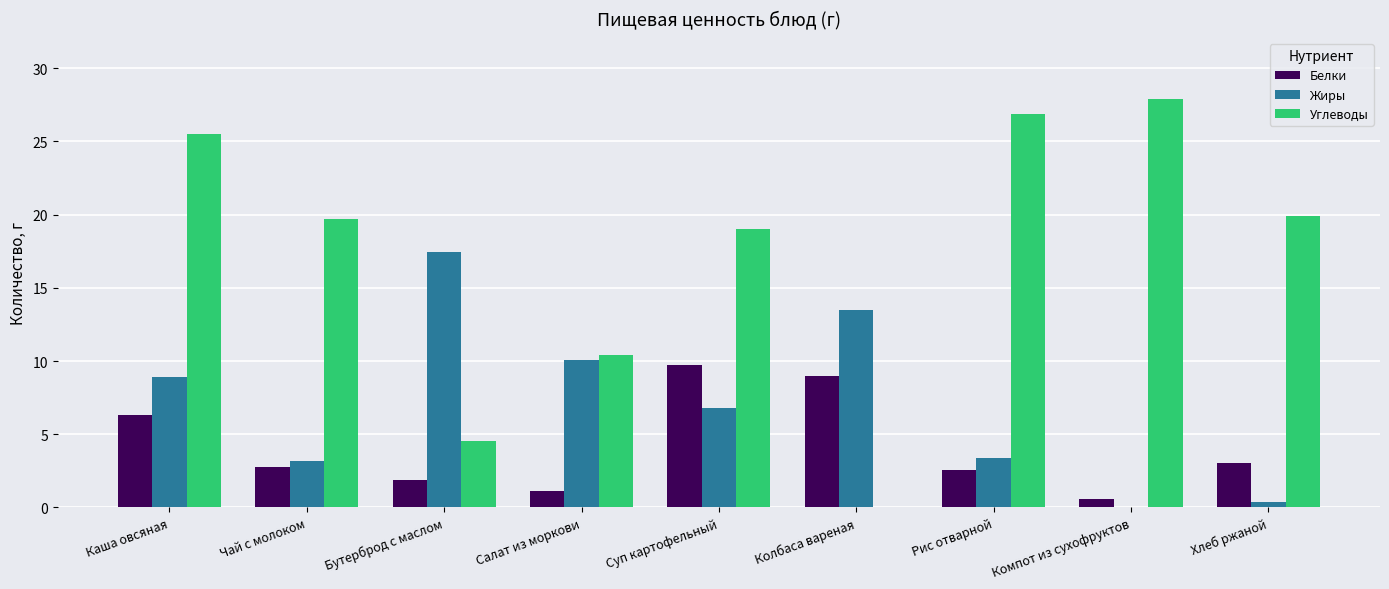

What is the sum of all Жиры values?

63.7